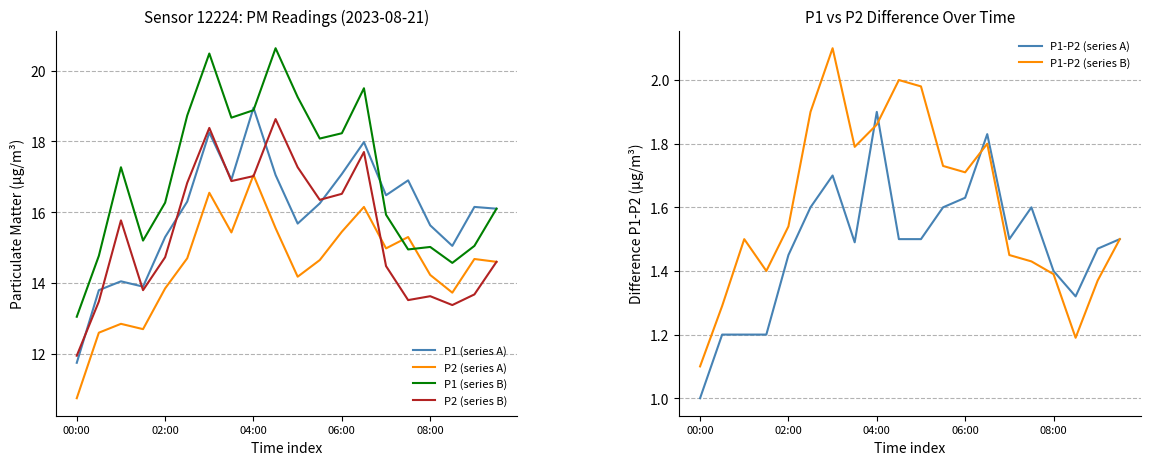

What is the sum of all P1 (series B) values?

340.6